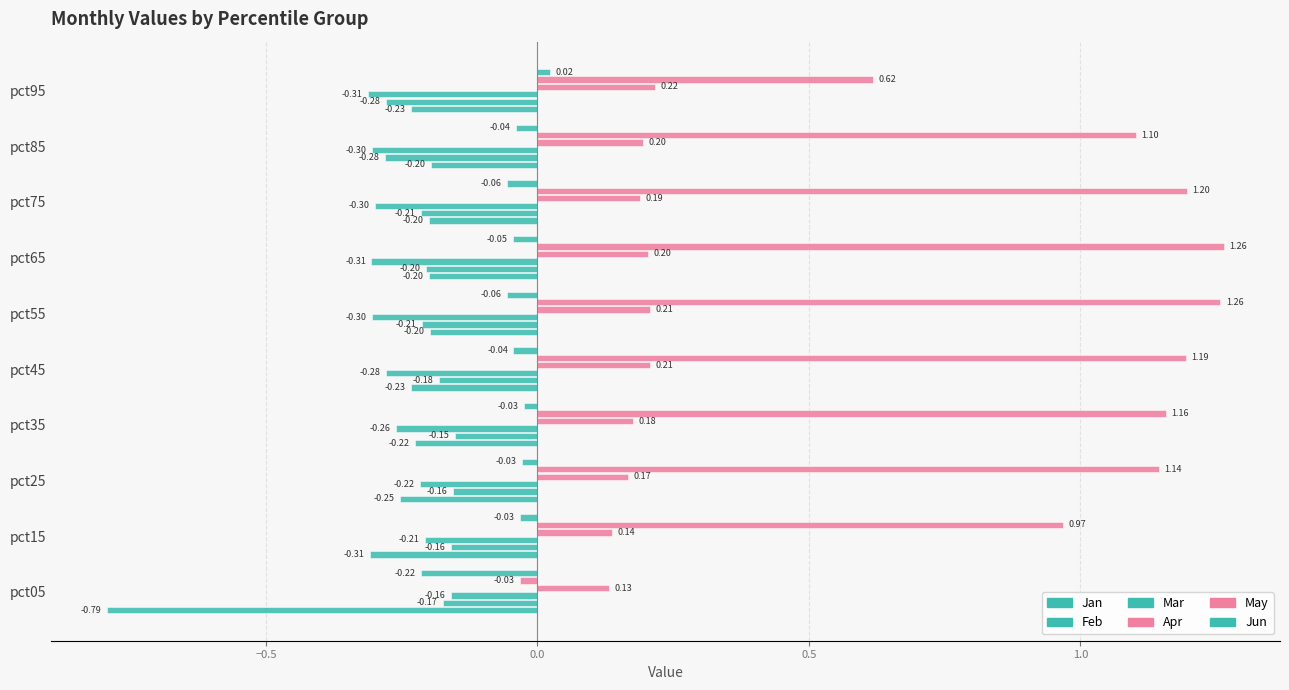

How many values in the May series exceed 1?

7